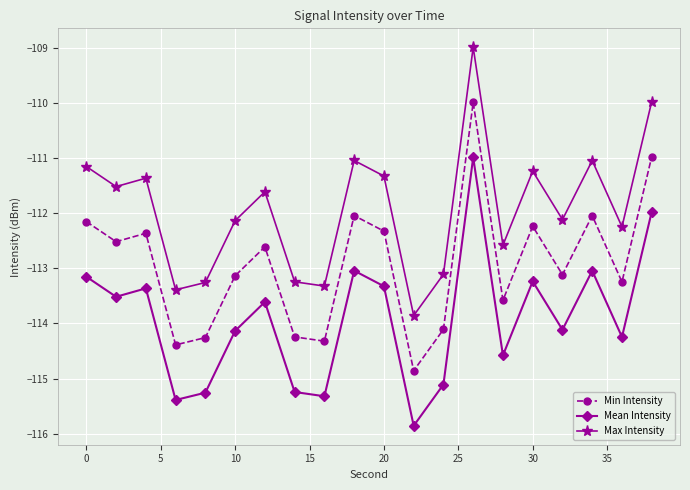

What is the highest value of the Min Intensity series?

-110.0